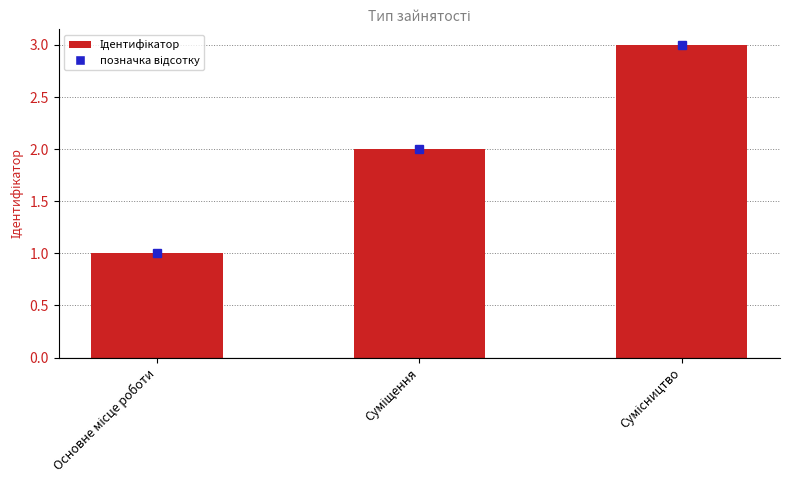

What is the sum of all values?

6